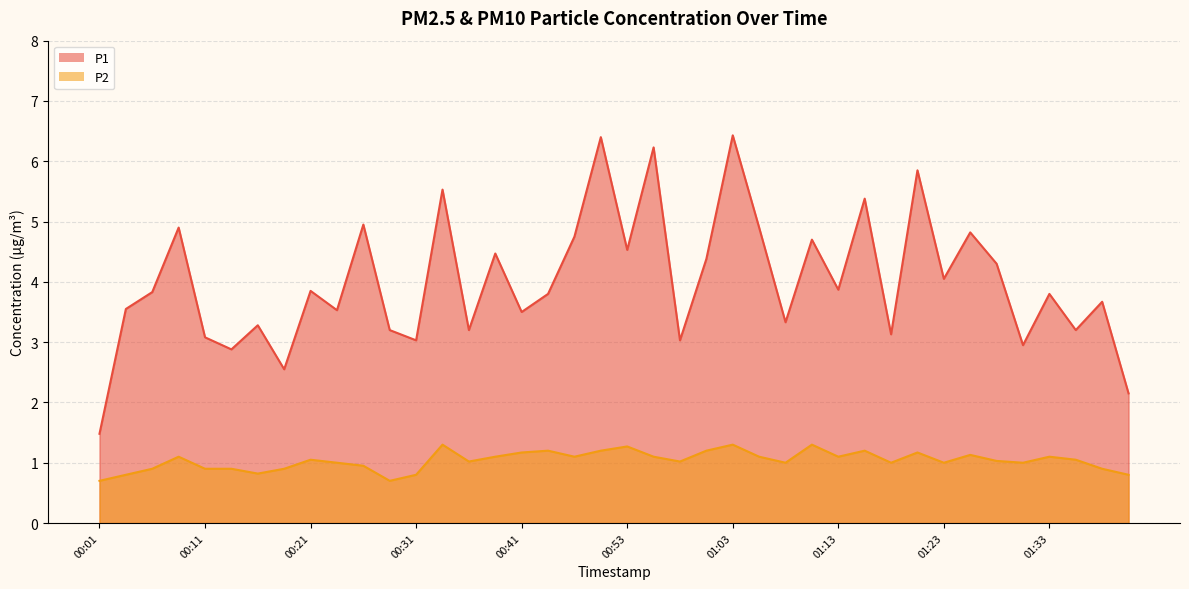

True or false: P1 and P2 intersect in this chart.

False